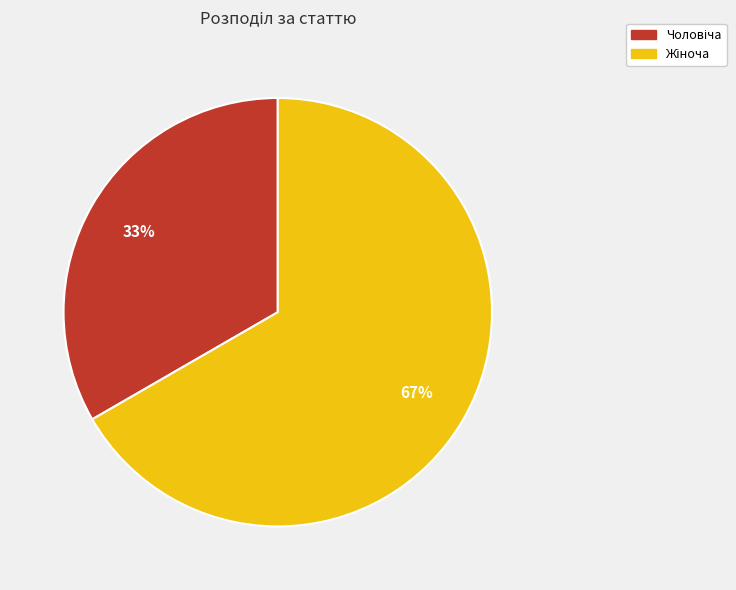

Is there any slice that represents more than half of the pie?

Yes